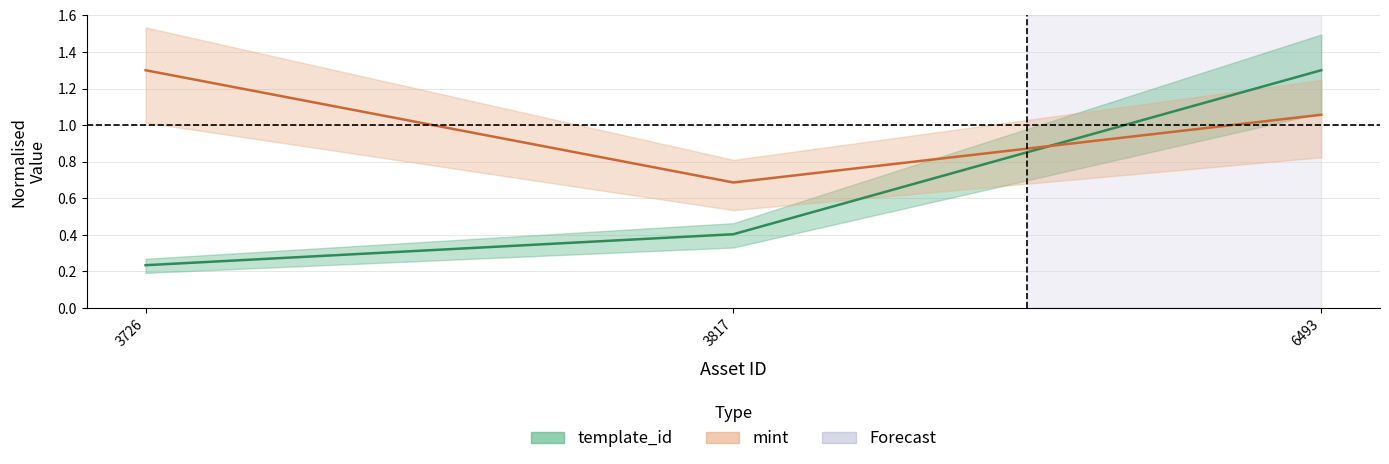

The mint series shows 0.7 at 3817. True or false?

True